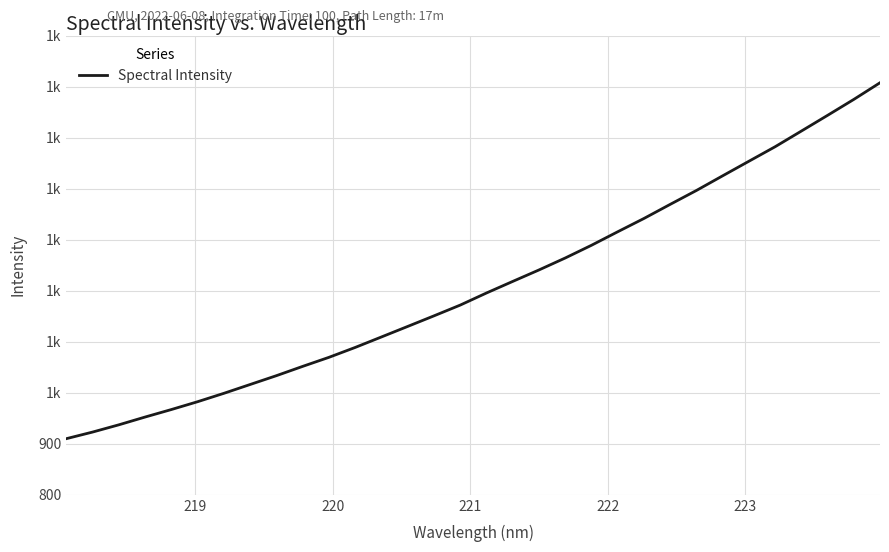

How many lines are shown in the chart?

1